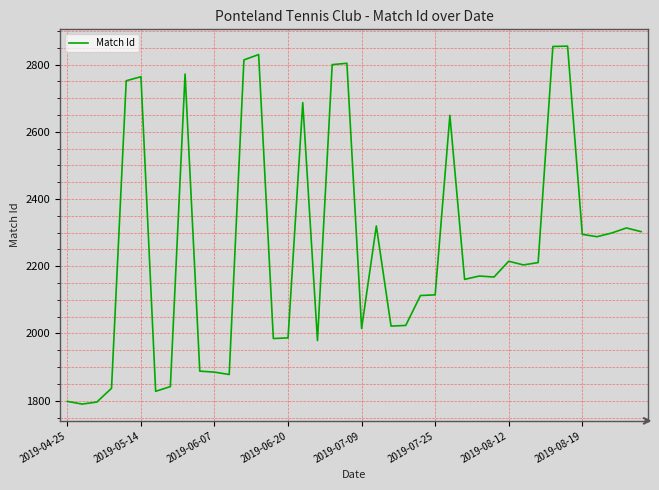

What is the minimum value shown in the chart?

1790